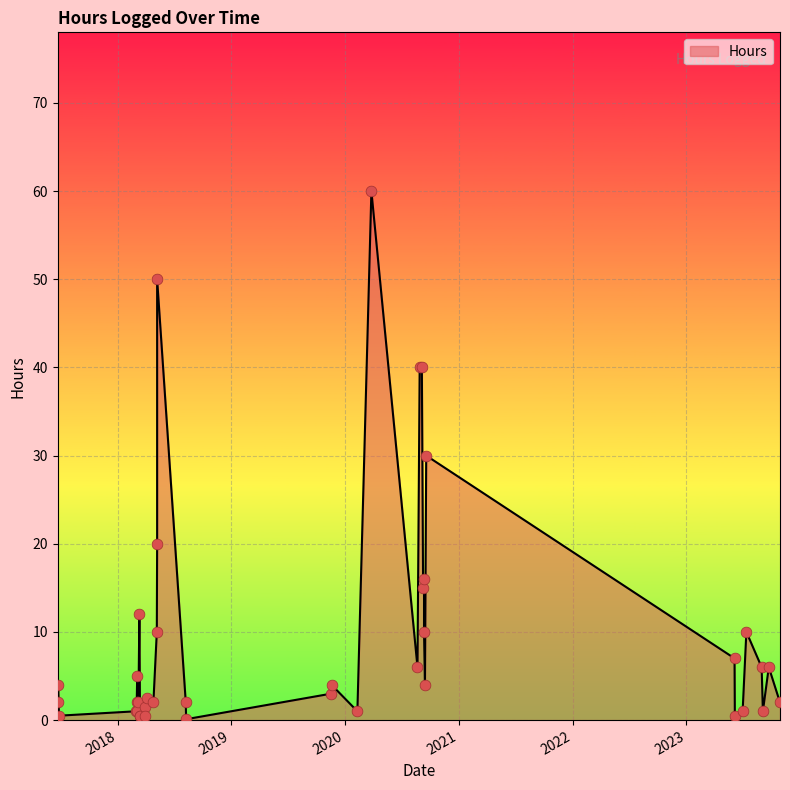

Which has a higher value, 2017-06-24 or 2019-11-18?

2017-06-24